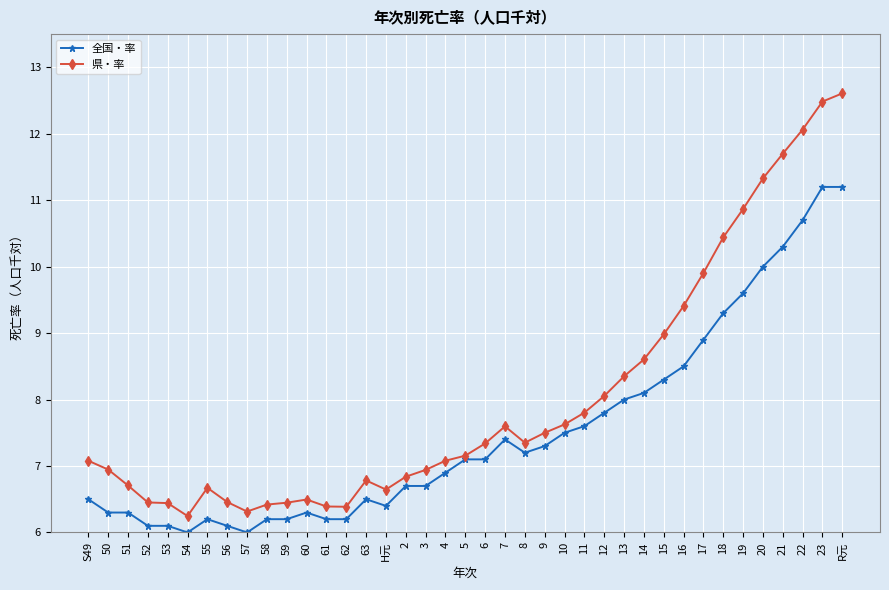

Where does the 全国・率 series first go above 7?

5